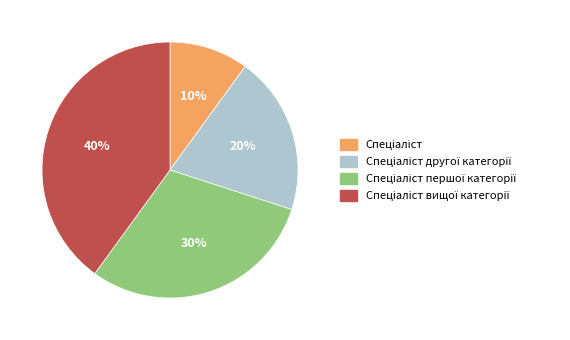

To the nearest percent, what is the average slice percentage?

25%